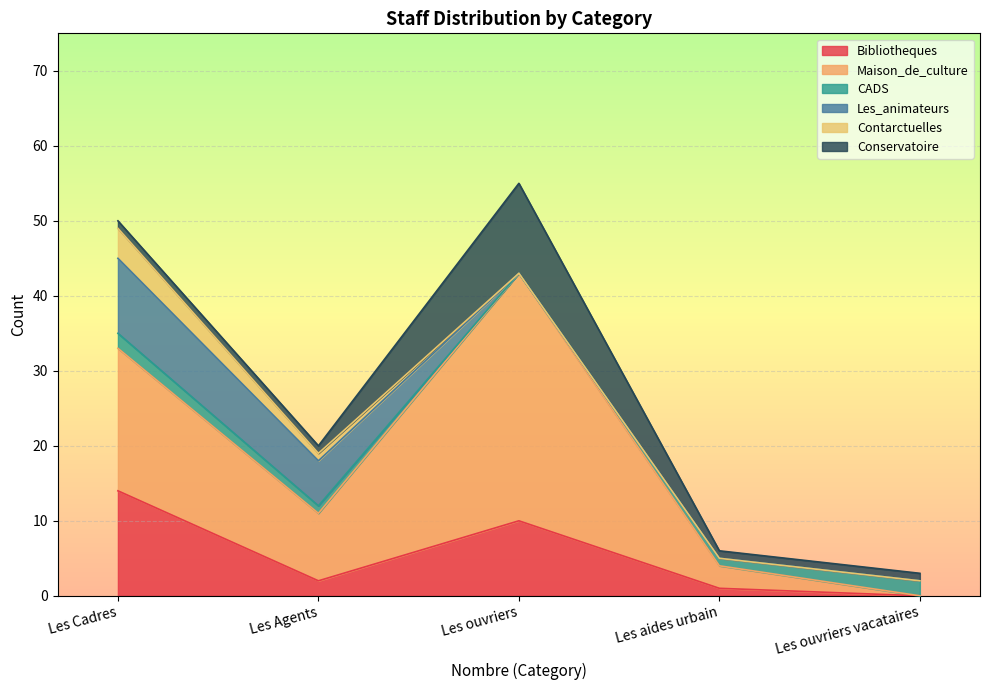

How many distinct data groups are displayed?

6